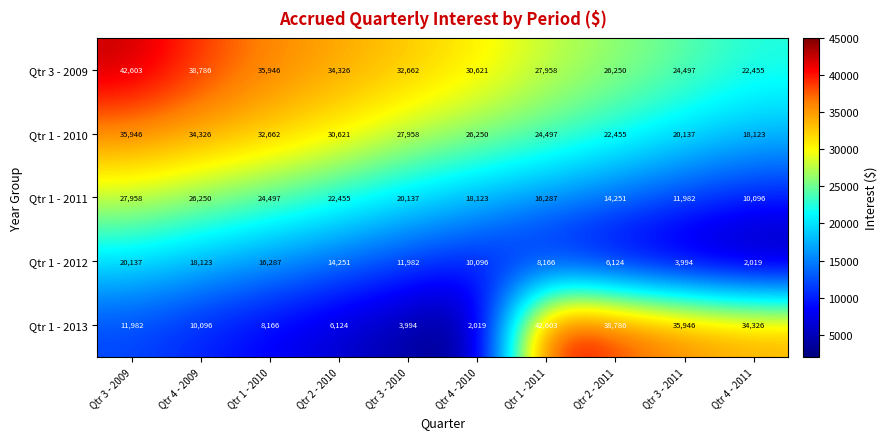

What is the difference between the highest and lowest values at Qtr 3 - 2010?

28668